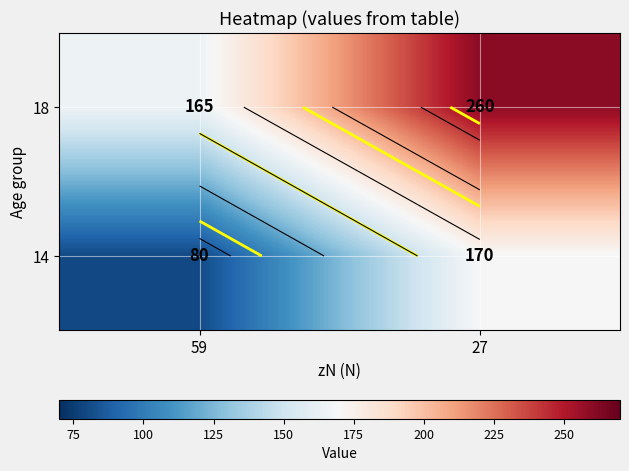

How many series are shown in this chart?

2